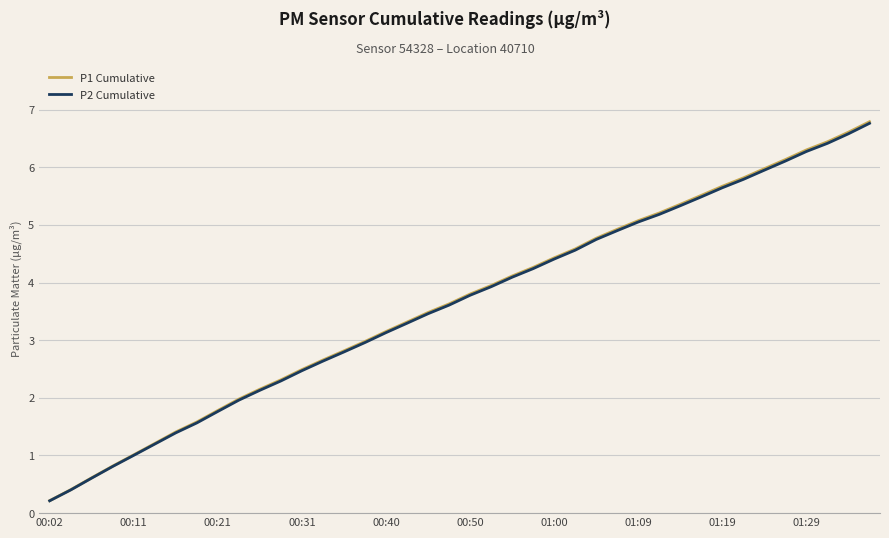

What is the sum of all P1 Cumulative values?

145.7